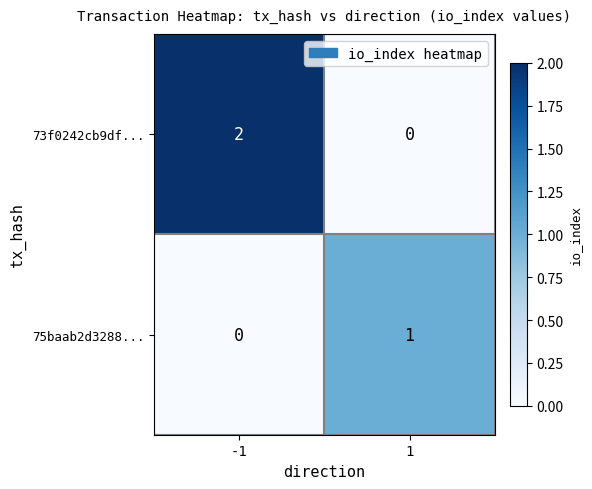

At which category is the sum across all series the highest?

-1